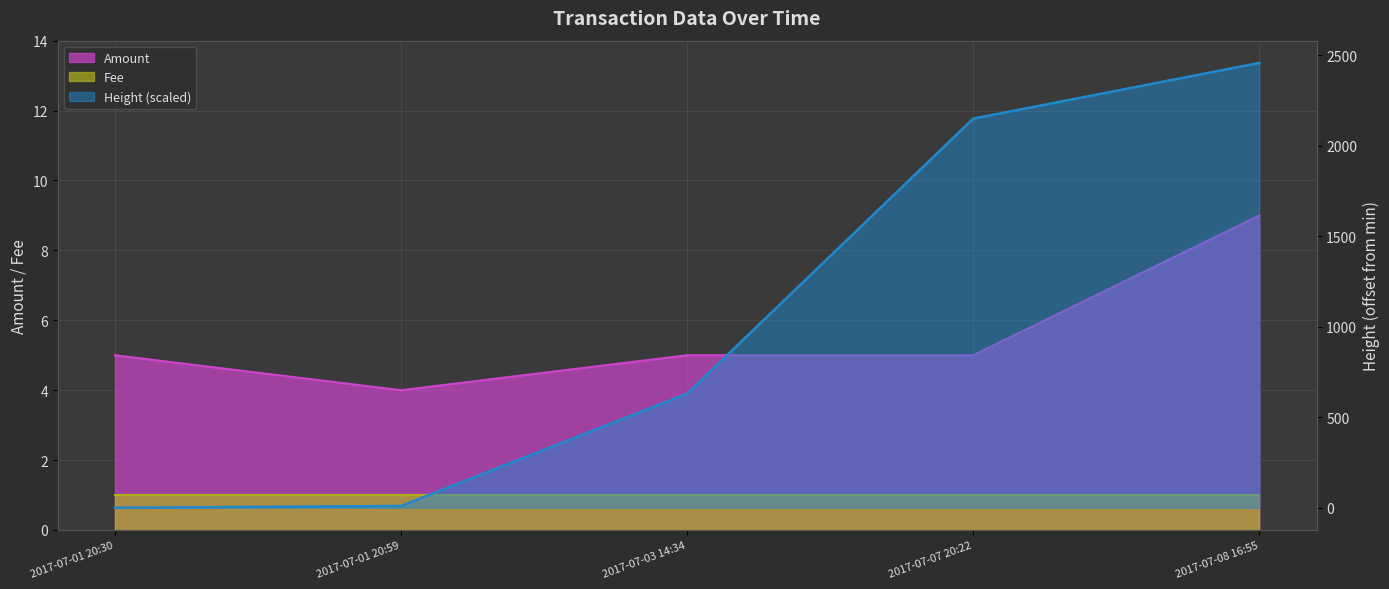

What is the value of the Height (scaled) point at the 3rd from the left?

631